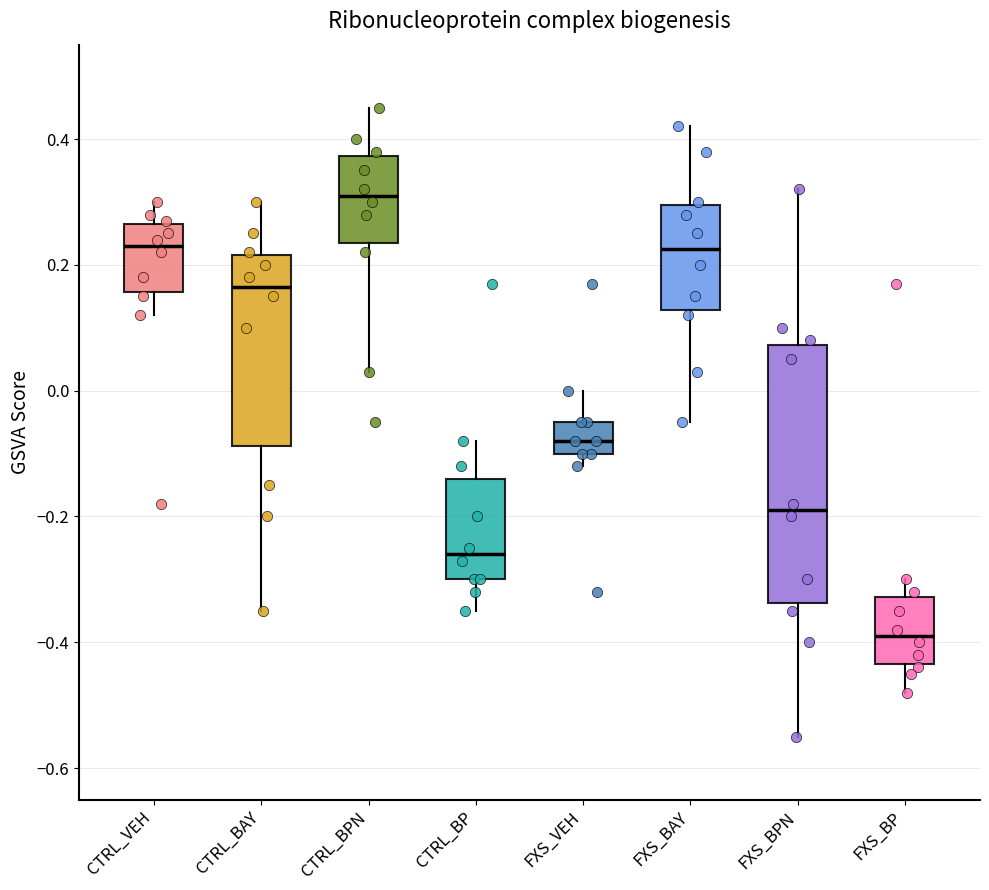

Reading left to right, transcribe this box plot: for each box, give where its median line is, the range the box spans, and where its two whiskers end, as read against the y-axis. The values are not printed on the chart, so give them approximately, as read against the axis.

CTRL_VEH: median 0.24, box 0.16 to 0.26, whiskers 0.12 to 0.30
CTRL_BAY: median 0.16, box -0.08 to 0.22, whiskers -0.34 to 0.30
CTRL_BPN: median 0.32, box 0.24 to 0.38, whiskers 0.04 to 0.46
CTRL_BP: median -0.26, box -0.30 to -0.14, whiskers -0.34 to -0.08
FXS_VEH: median -0.08, box -0.10 to -0.04, whiskers -0.12 to 0.00
FXS_BAY: median 0.22, box 0.12 to 0.30, whiskers -0.04 to 0.42
FXS_BPN: median -0.18, box -0.34 to 0.08, whiskers -0.54 to 0.32
FXS_BP: median -0.38, box -0.44 to -0.32, whiskers -0.48 to -0.30